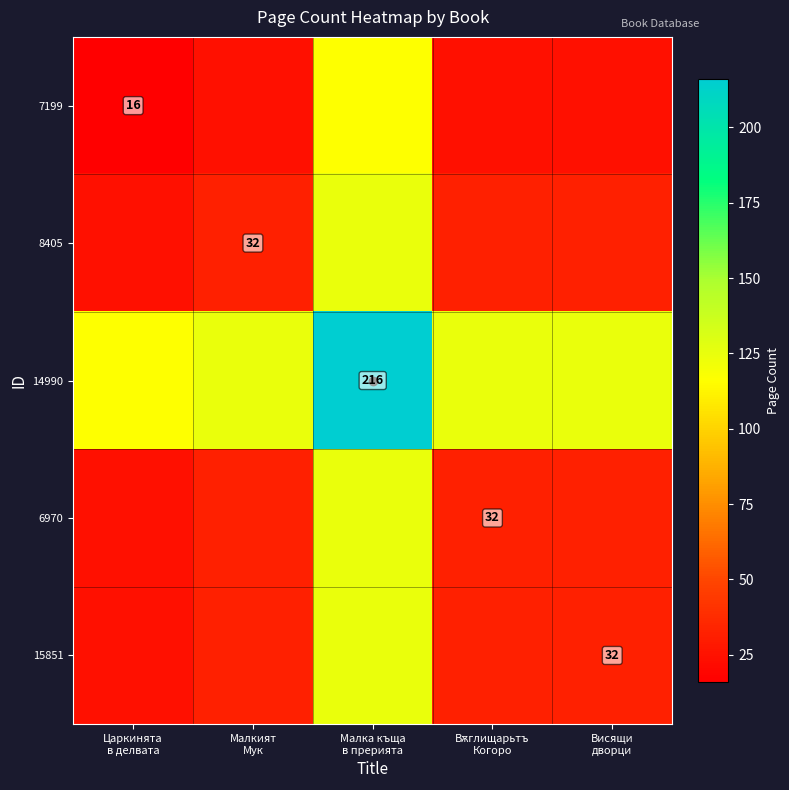

Which label corresponds to the smallest value in the chart?

Царкинята
в делвата